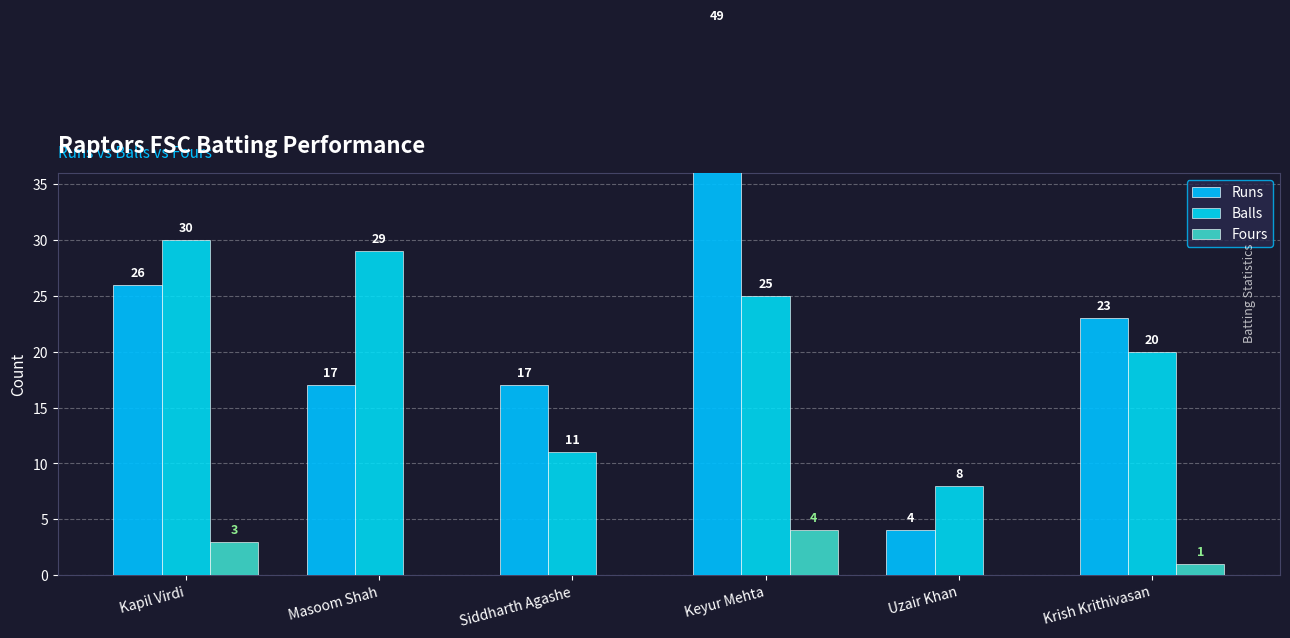

Between Siddharth Agashe and Krish Krithivasan, which series saw the biggest shift?

Balls